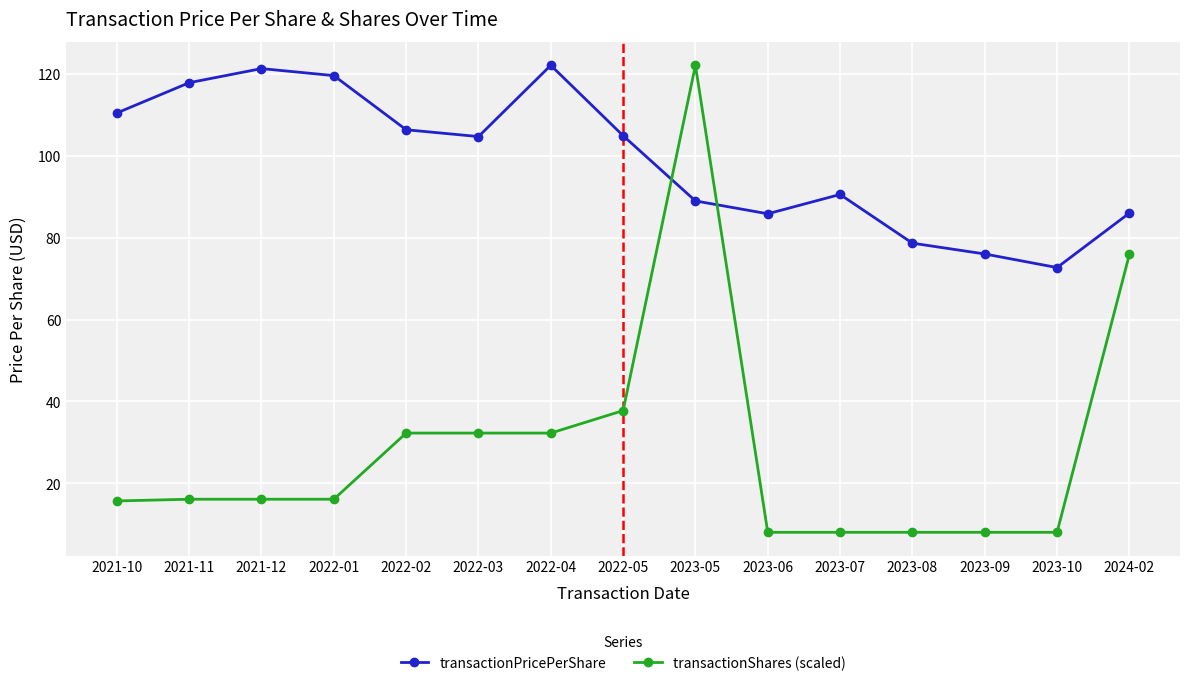

Where is transactionShares (scaled) nearest to the value 65?

2024-02